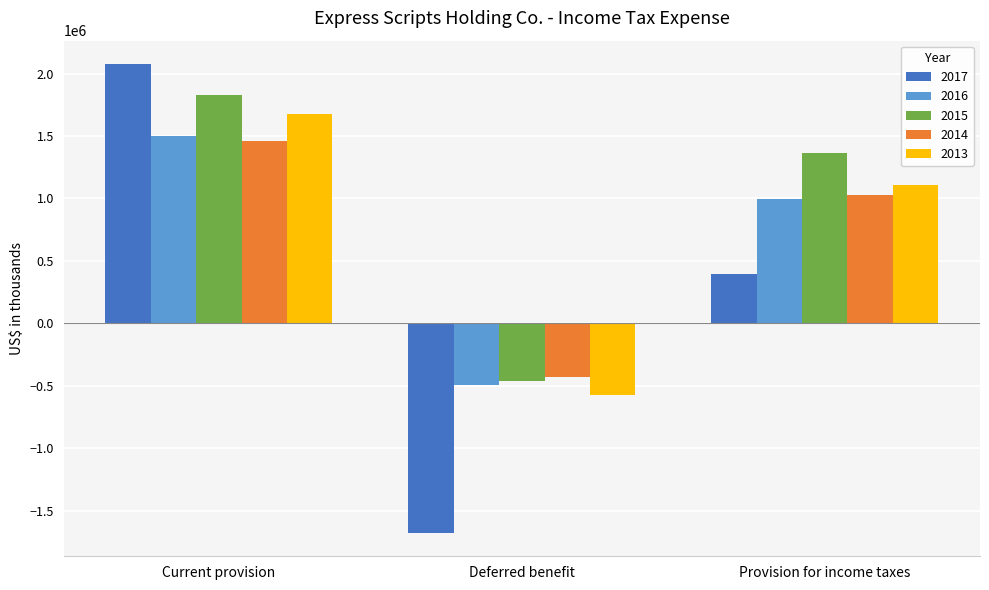

Between Deferred benefit and Provision for income taxes, which series saw the biggest shift?

2017